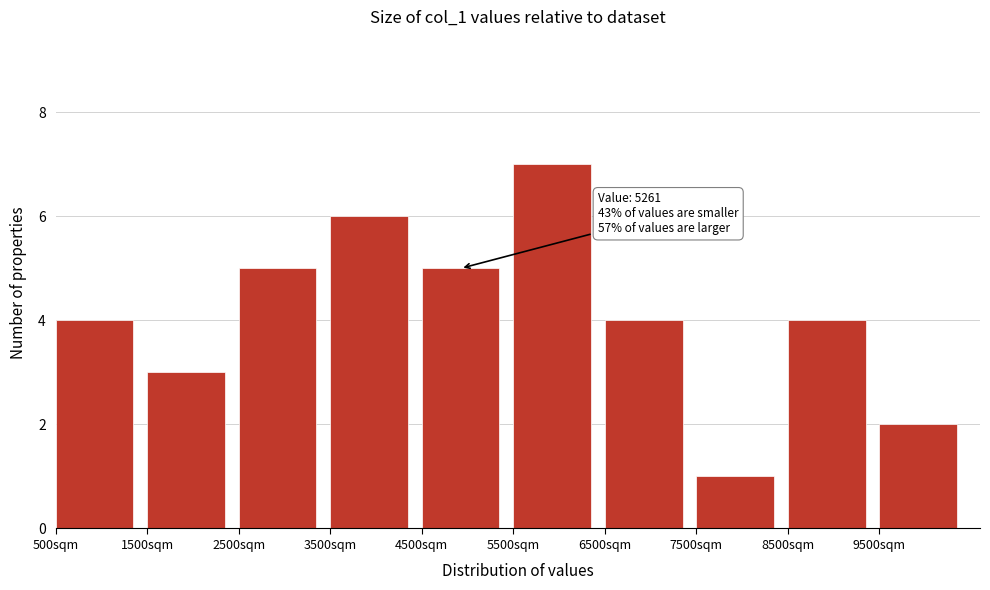

Which range on the x-axis has the tallest bar?

5500 to 6500